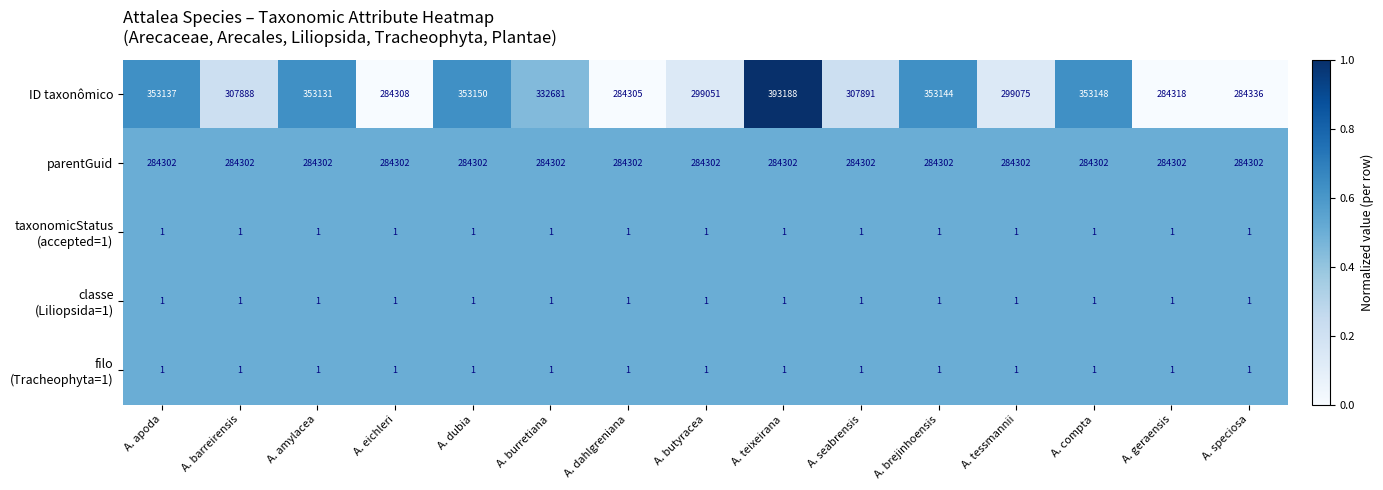

List the labels in order of ID taxonômico value, largest first.

A. teixeirana, A. dubia, A. compta, A. brejinhoensis, A. apoda, A. amylacea, A. burretiana, A. seabrensis, A. barreirensis, A. tessmannii, A. butyracea, A. speciosa, A. geraensis, A. eichleri, A. dahlgreniana